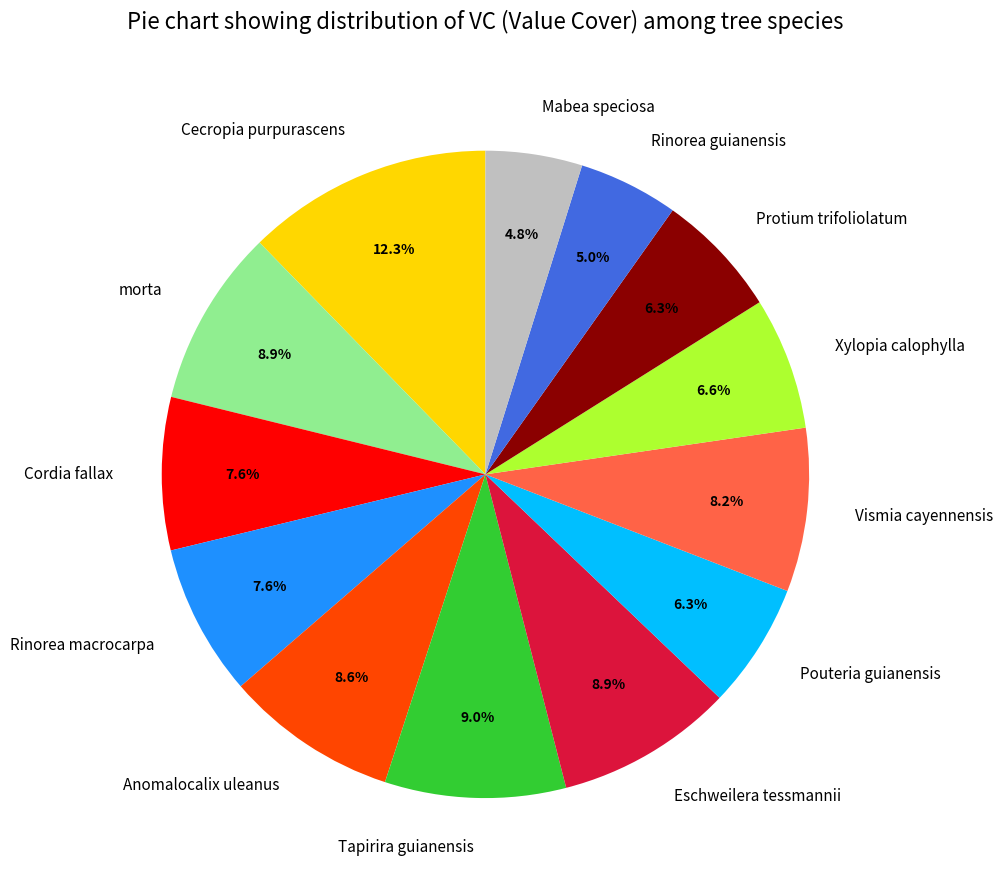

Combined, do Xylopia calophylla and Cecropia purpurascens account for over 50%?

No